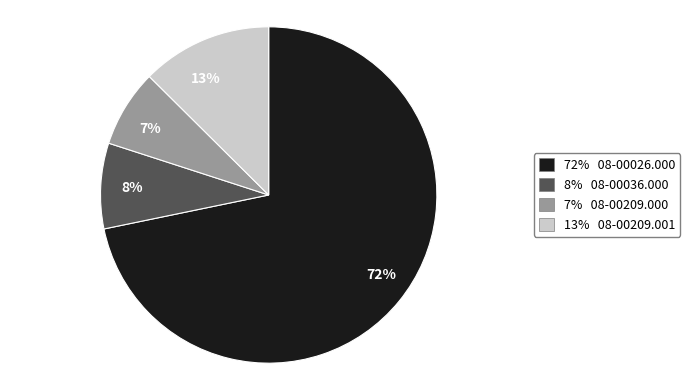

Is there a majority slice in this chart?

Yes